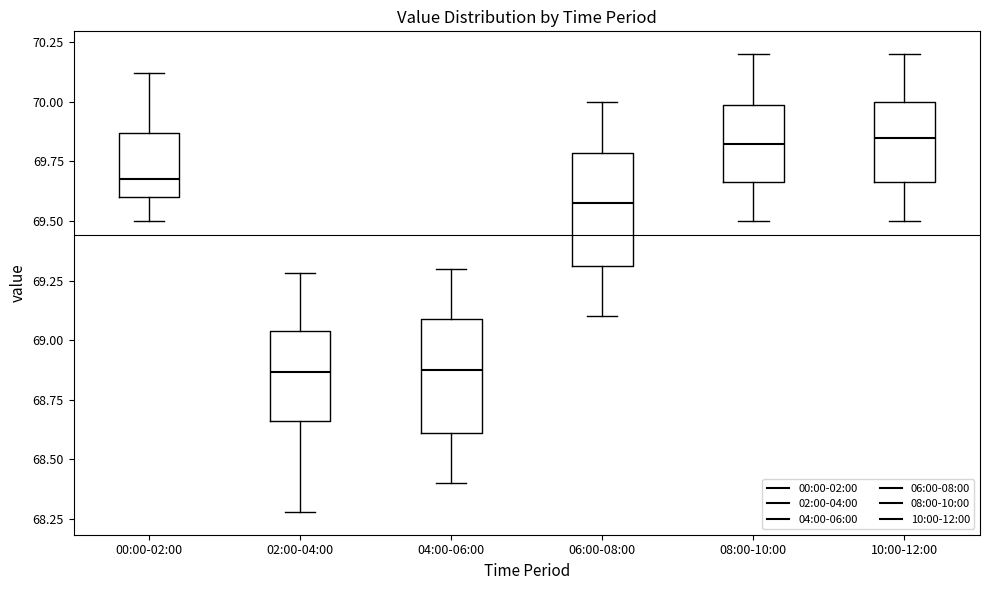

Reading left to right, read every box against the y-axis: the position of its median line, the range the box covers, and the ends of its whiskers. The values are not printed on the chart, so give them approximately, as read against the axis.

00:00-02:00: median 69.70, box 69.60 to 69.85, whiskers 69.50 to 70.10
02:00-04:00: median 68.85, box 68.65 to 69.05, whiskers 68.30 to 69.30
04:00-06:00: median 68.90, box 68.60 to 69.10, whiskers 68.40 to 69.30
06:00-08:00: median 69.60, box 69.30 to 69.80, whiskers 69.10 to 70.00
08:00-10:00: median 69.85, box 69.65 to 70.00, whiskers 69.50 to 70.20
10:00-12:00: median 69.85, box 69.65 to 70.00, whiskers 69.50 to 70.20